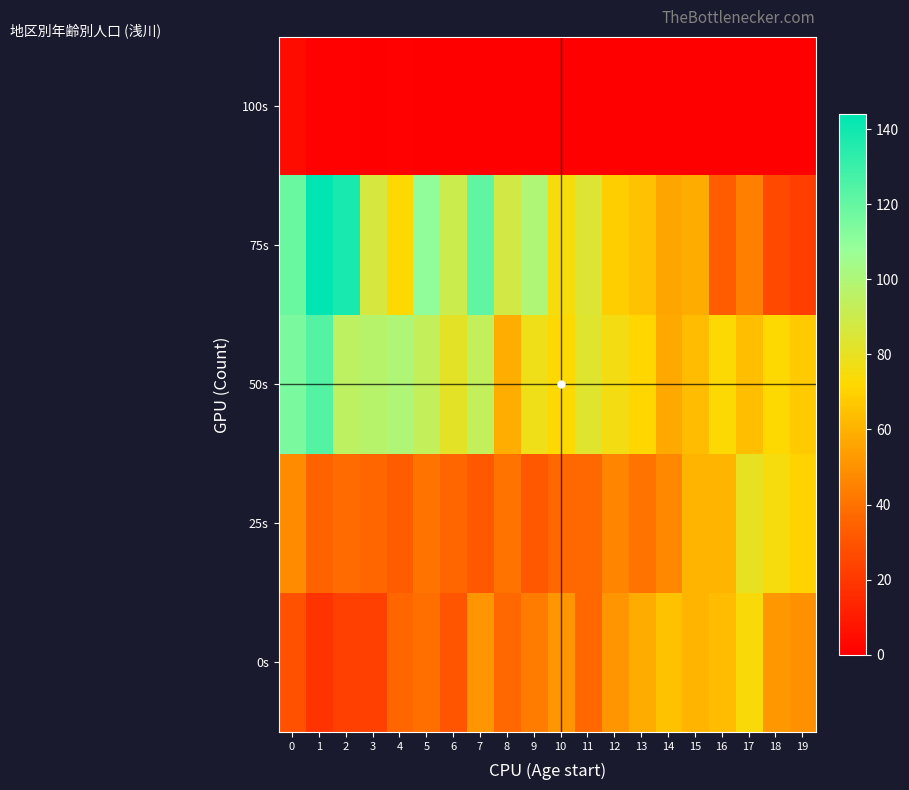

What is the maximum value shown in the chart?

144